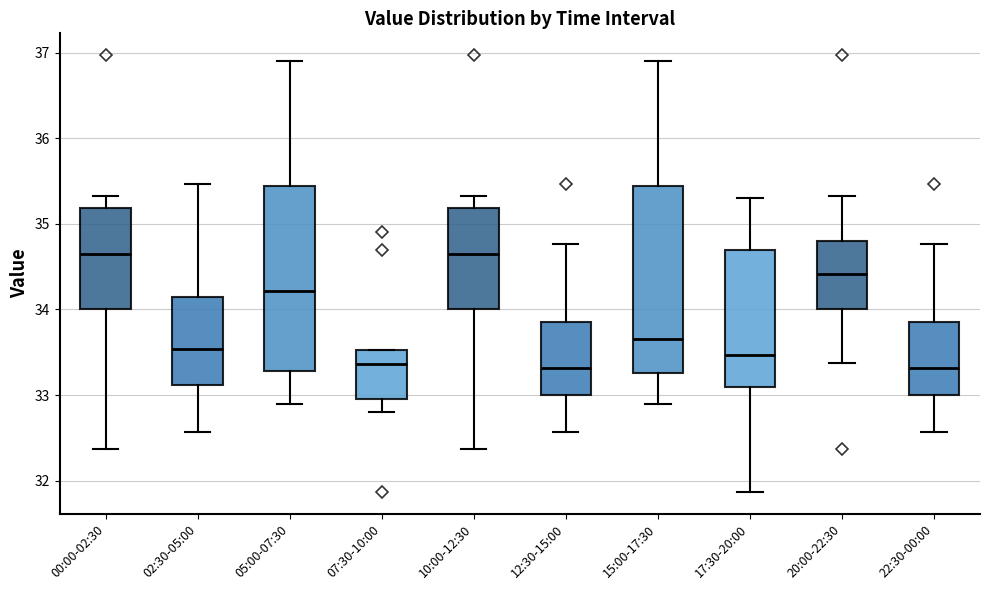

Reading left to right, transcribe this box plot: for each box, give where its median line is, the range the box spans, and where its two whiskers end, as read against the y-axis. The values are not printed on the chart, so give them approximately, as read against the axis.

00:00-02:30: median 34.7, box 34.0 to 35.2, whiskers 32.4 to 35.3
02:30-05:00: median 33.5, box 33.1 to 34.1, whiskers 32.6 to 35.5
05:00-07:30: median 34.2, box 33.3 to 35.4, whiskers 32.9 to 36.9
07:30-10:00: median 33.4, box 33.0 to 33.5, whiskers 32.8 to 33.5
10:00-12:30: median 34.7, box 34.0 to 35.2, whiskers 32.4 to 35.3
12:30-15:00: median 33.3, box 33.0 to 33.9, whiskers 32.6 to 34.8
15:00-17:30: median 33.7, box 33.3 to 35.4, whiskers 32.9 to 36.9
17:30-20:00: median 33.5, box 33.1 to 34.7, whiskers 31.9 to 35.3
20:00-22:30: median 34.4, box 34.0 to 34.8, whiskers 33.4 to 35.3
22:30-00:00: median 33.3, box 33.0 to 33.9, whiskers 32.6 to 34.8